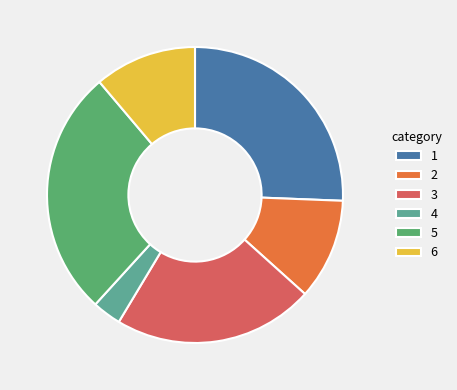

Is there a majority slice in this chart?

No